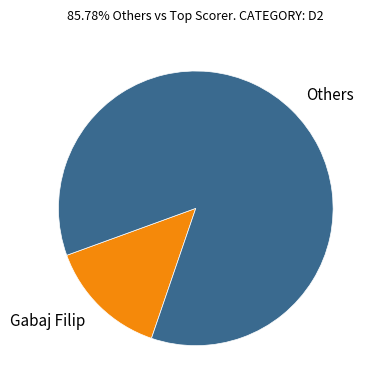

Rank the categories by value from lowest to highest.

Gabaj Filip, Others